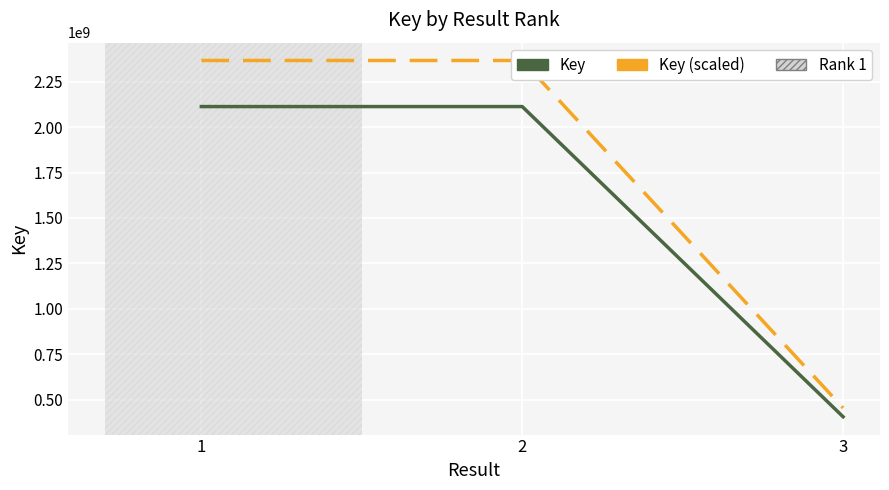

How many lines are shown in the chart?

2